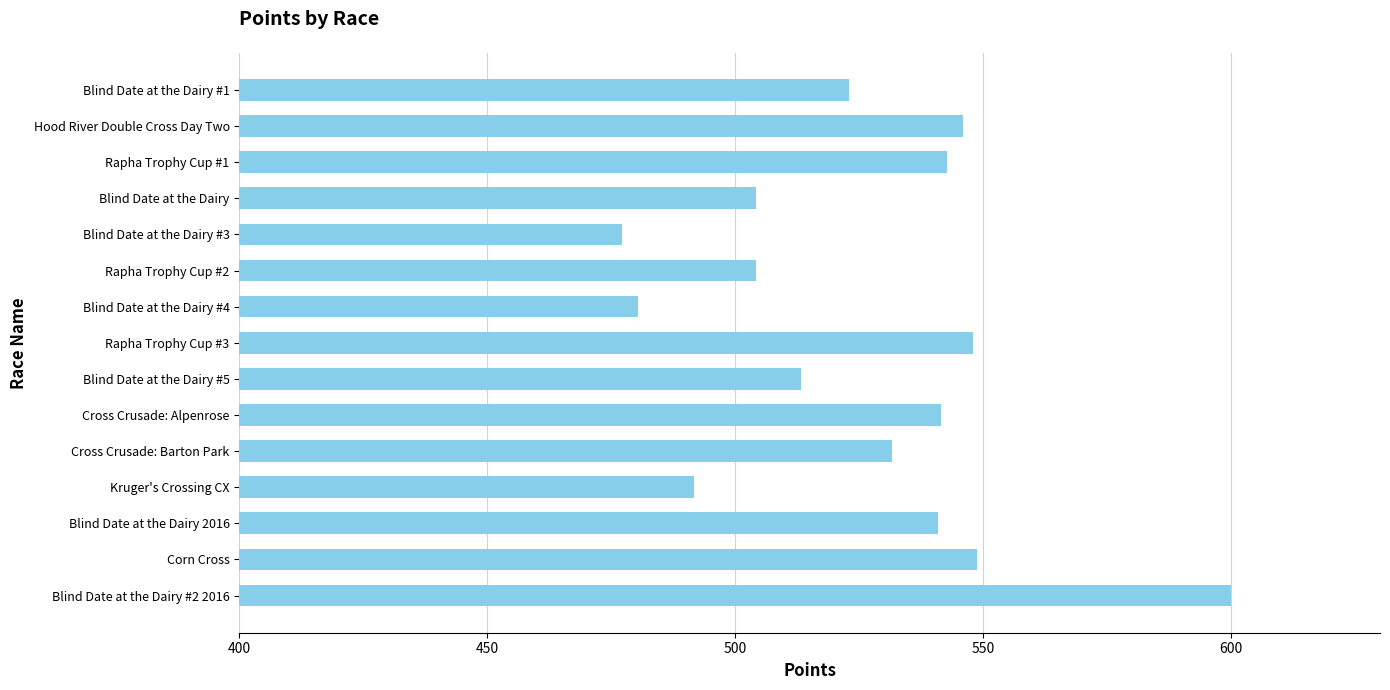

The value at Cross Crusade: Barton Park is 531.7. True or false?

True